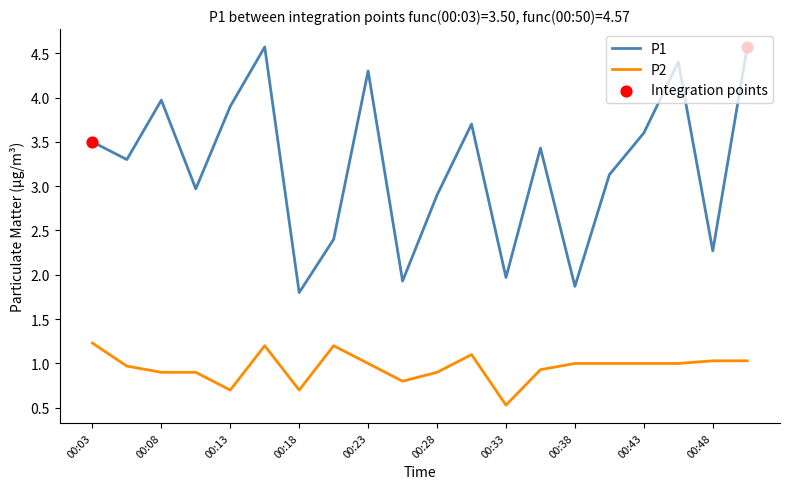

Which series has the largest total across all categories?

P1